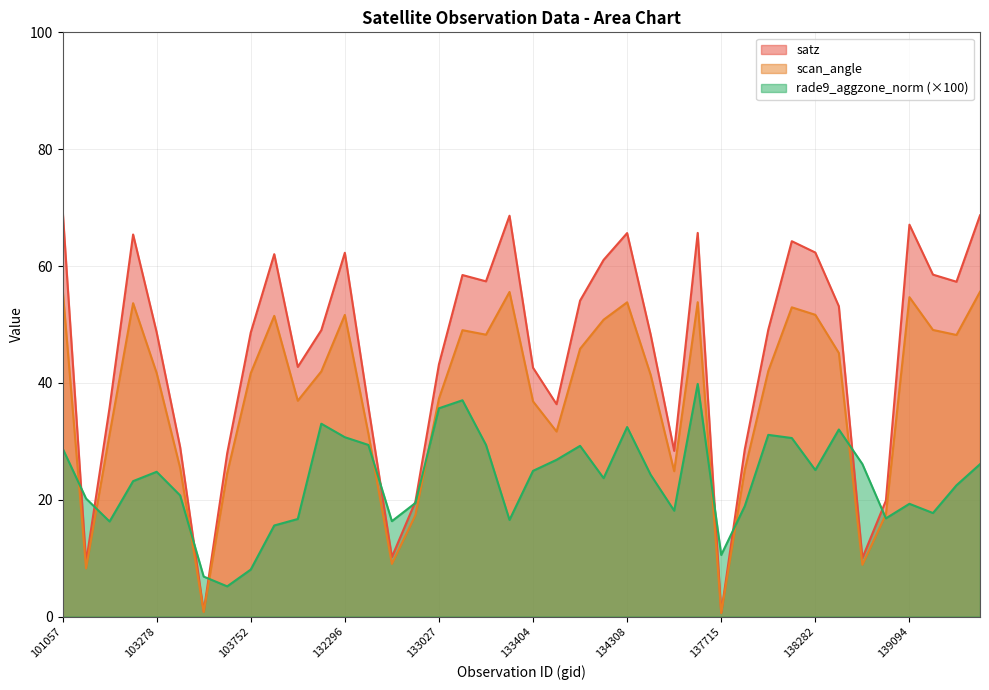

True or false: scan_angle and satz cross at least once.

False